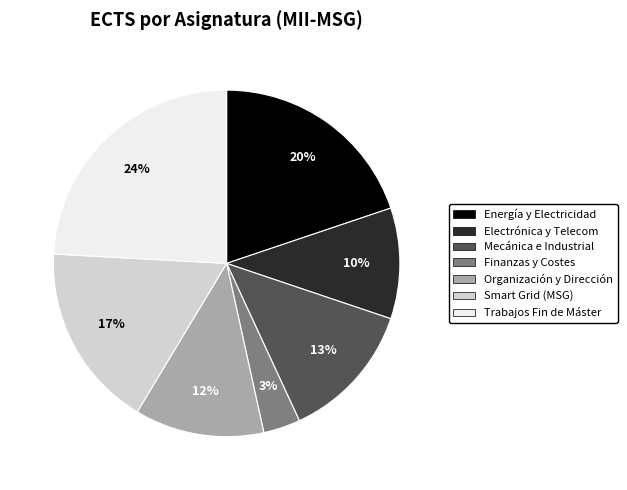

To the nearest percent, what is the difference between the largest and smallest slice percentages?

21%